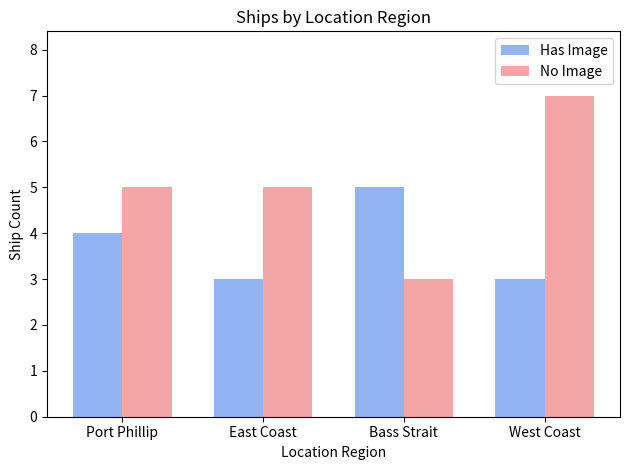

What is the label of the 4th bar from the left?

West Coast